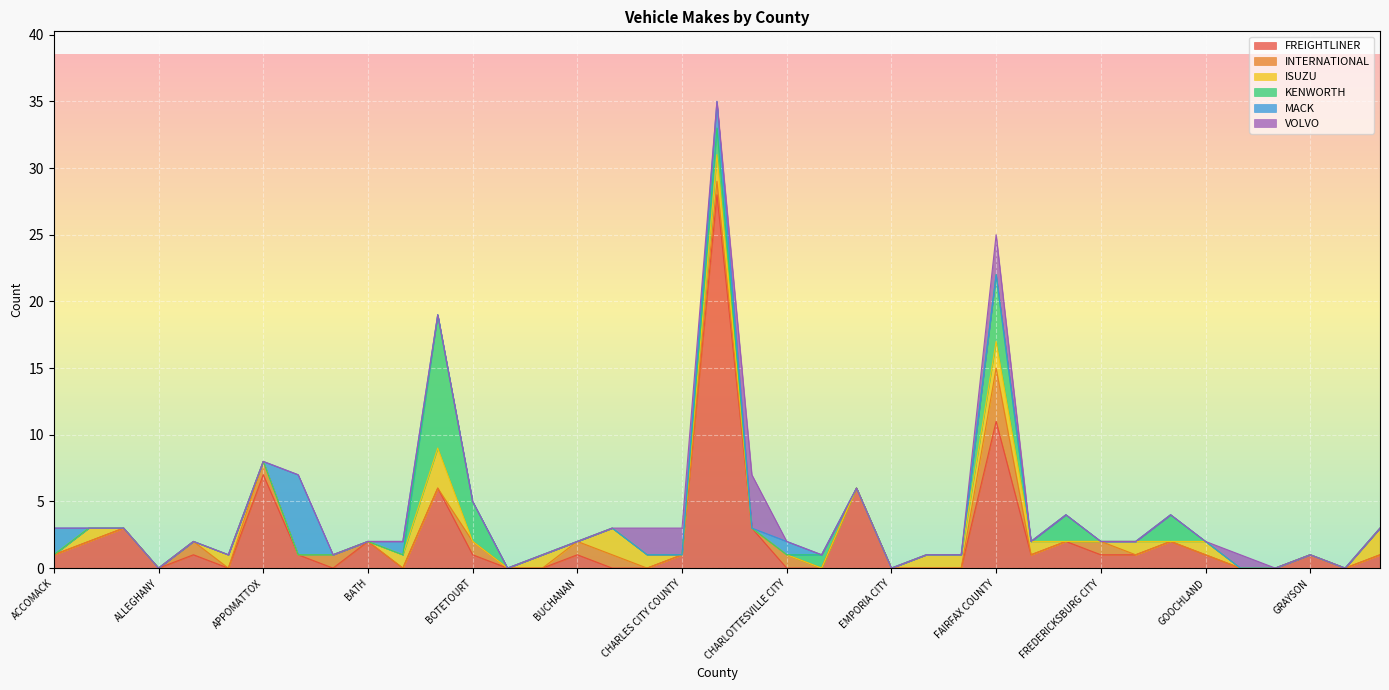

At FAUQUIER, list the series in order from largest to smallest.

ISUZU, FREIGHTLINER, INTERNATIONAL, KENWORTH, MACK, VOLVO